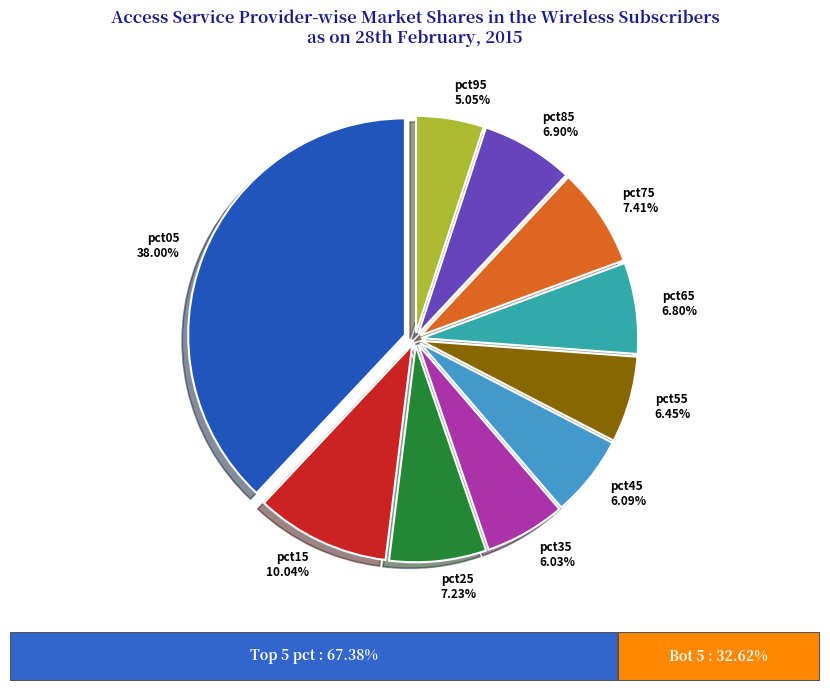

To the nearest percent, what percentage of the pie is pct75?

7%